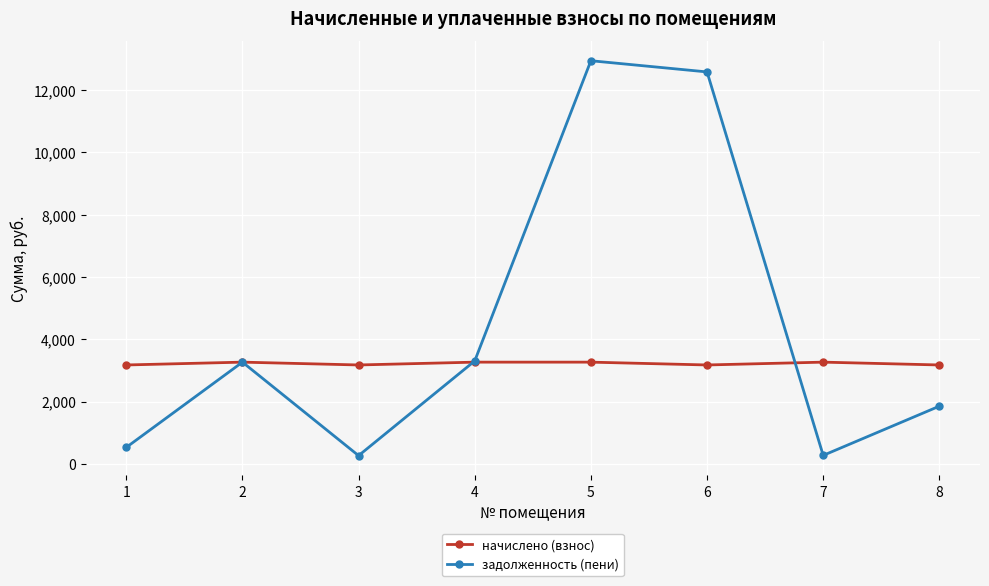

List the series in order of their overall mean, highest first.

задолженность (пени), начислено (взнос)